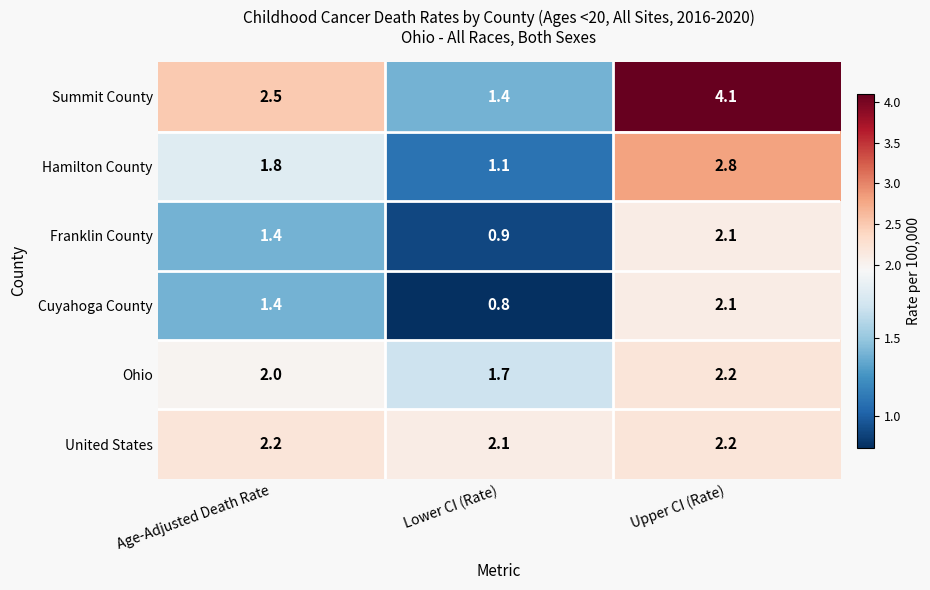

What is the greatest value displayed?

4.1